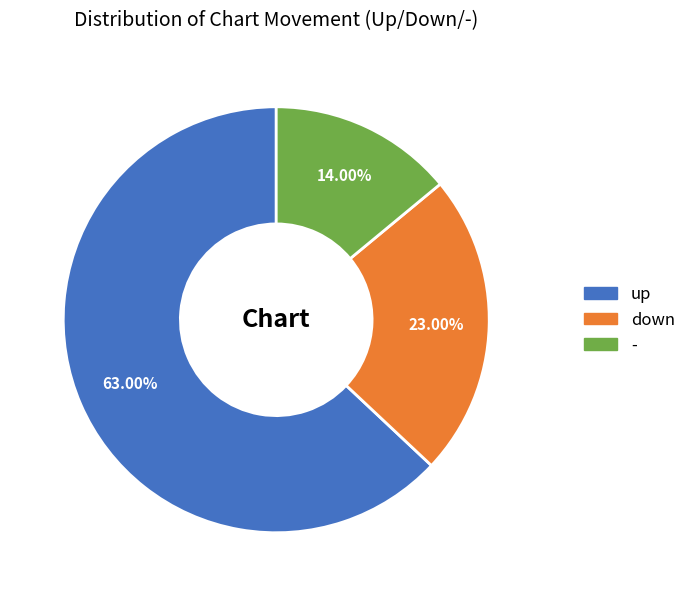

The up slice represents 63% of the pie. True or false?

True